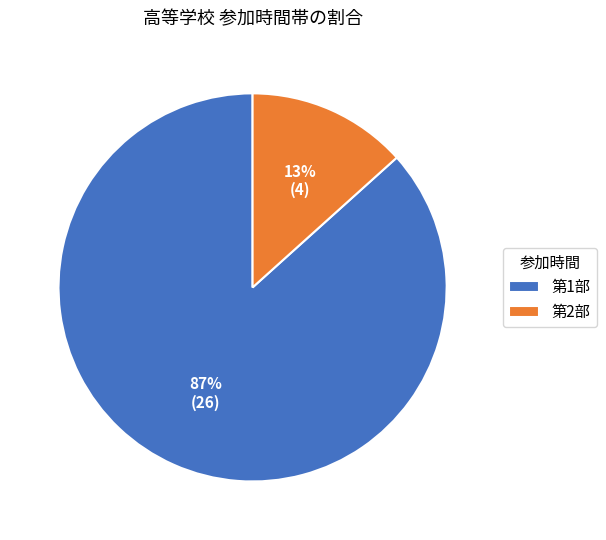

What is the largest slice in the pie chart?

第1部